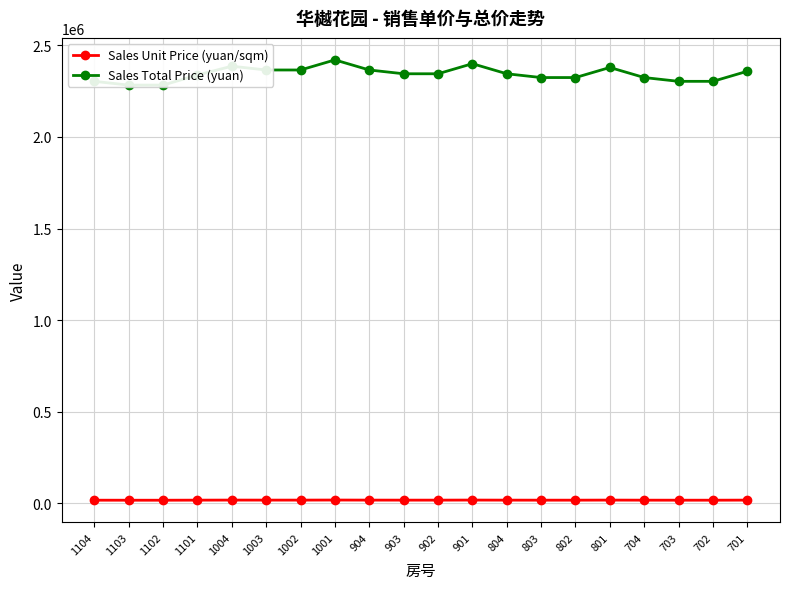

How many series are shown in this chart?

2